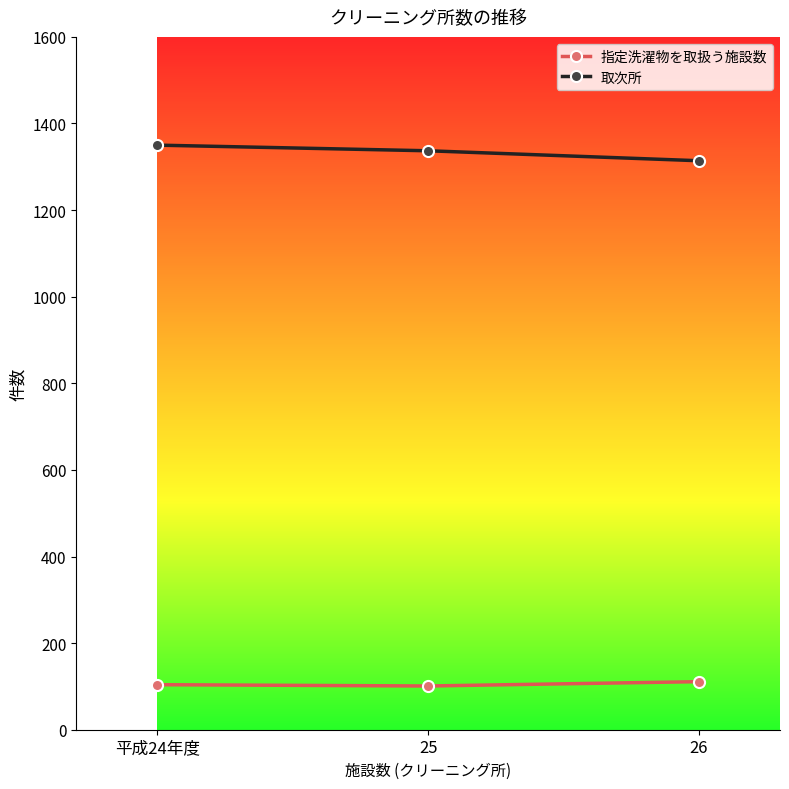

What is the maximum value shown in the chart?

1350